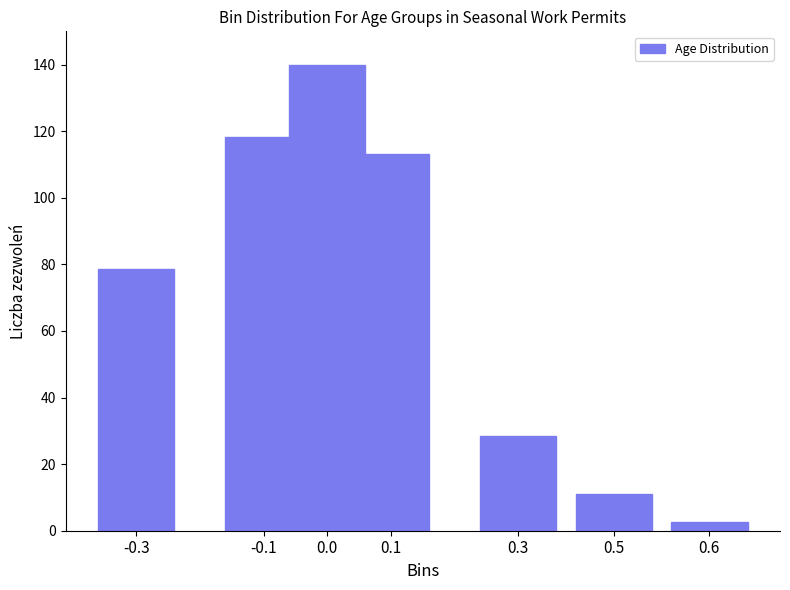

Reading left to right, transcribe all the data shown in this chart.

-0.3=78.7	-0.1=118.4	0.0=140.0	0.1=113.2	0.3=28.5	0.5=11.2	0.6=2.6